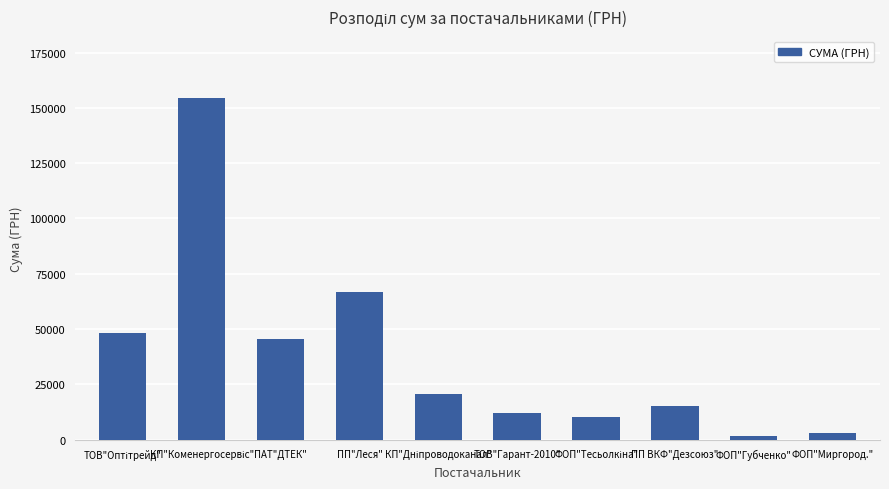

What is the average value?

37835.1